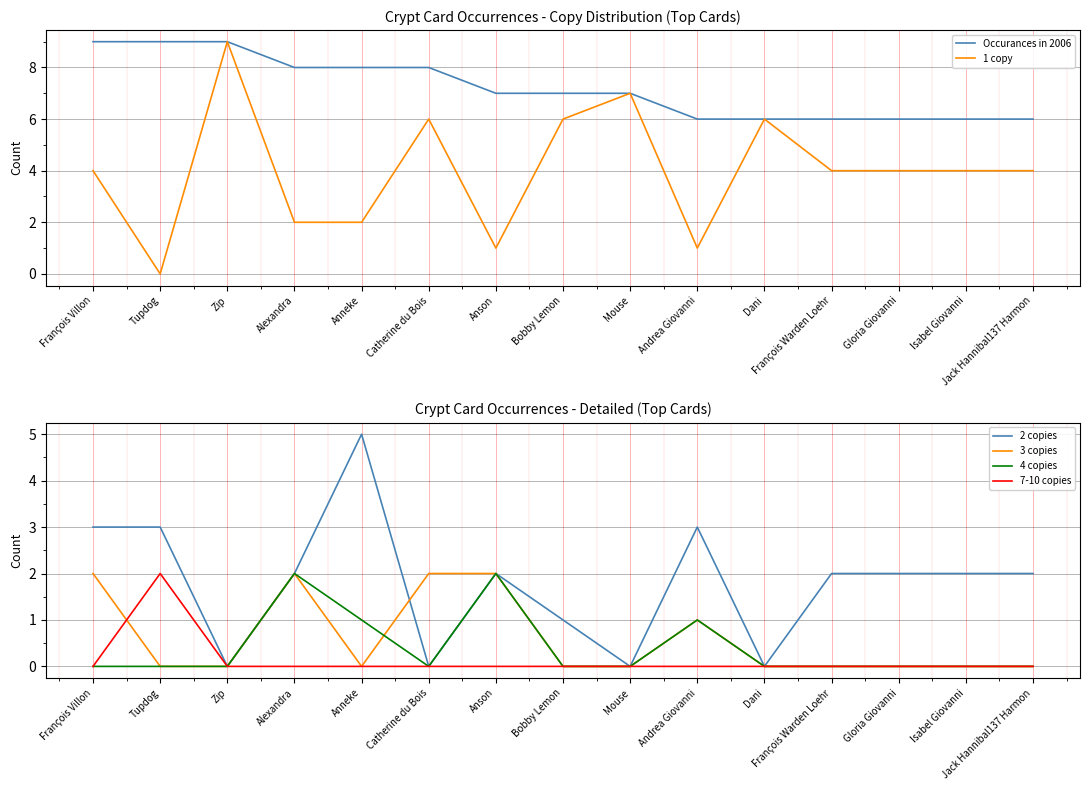

Reading left to right, what are all the values shown in this chart?

Occurances in 2006: 9	9	9	8	8	8	7	7	7	6	6	6	6	6	6
1 copy: 4	0	9	2	2	6	1	6	7	1	6	4	4	4	4
2 copies: 3	3	0	2	5	0	2	1	0	3	0	2	2	2	2
3 copies: 2	0	0	2	0	2	2	0	0	1	0	0	0	0	0
4 copies: 0	0	0	2	1	0	2	0	0	1	0	0	0	0	0
7-10 copies: 0	2	0	0	0	0	0	0	0	0	0	0	0	0	0